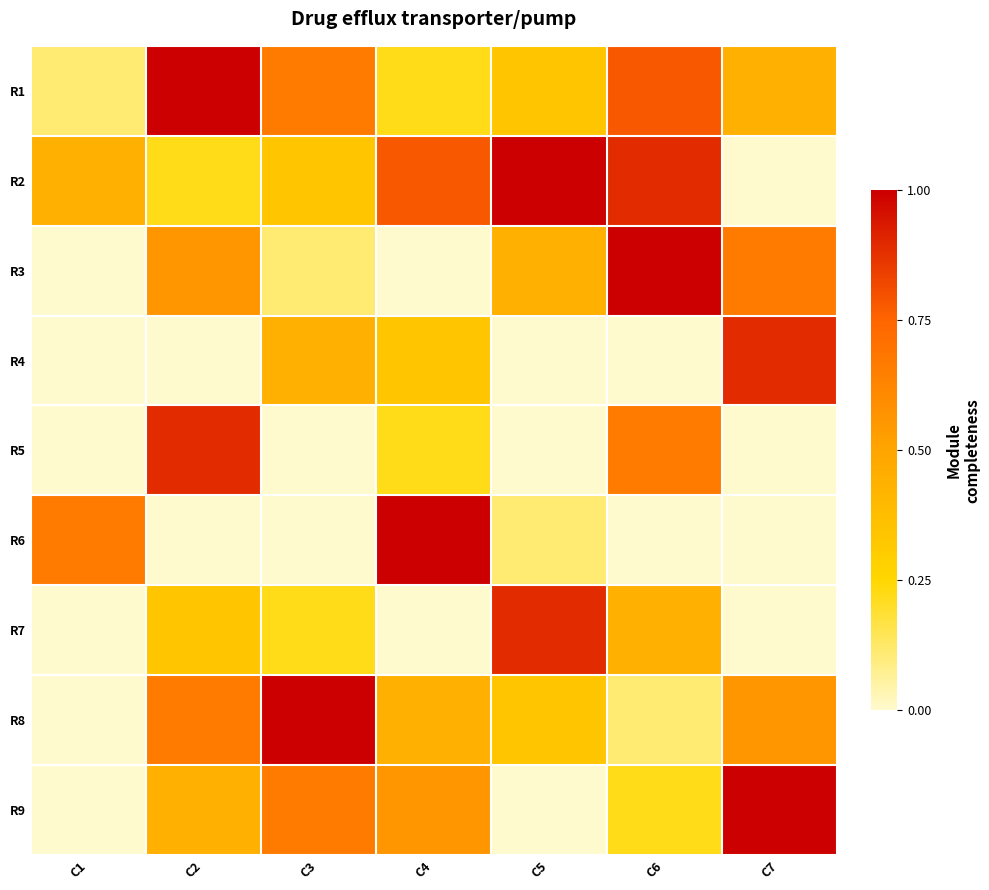

Rank the series by their maximum value, from highest to lowest.

R1, R2, R3, R6, R8, R9, R4, R5, R7